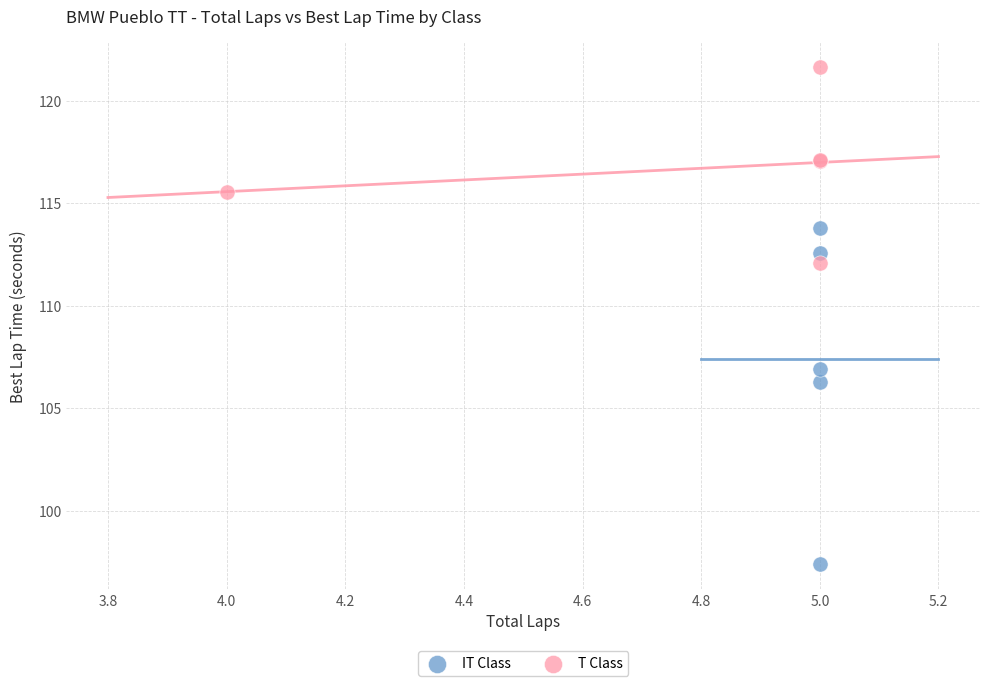

Which series contains the lowest Y value?

IT Class